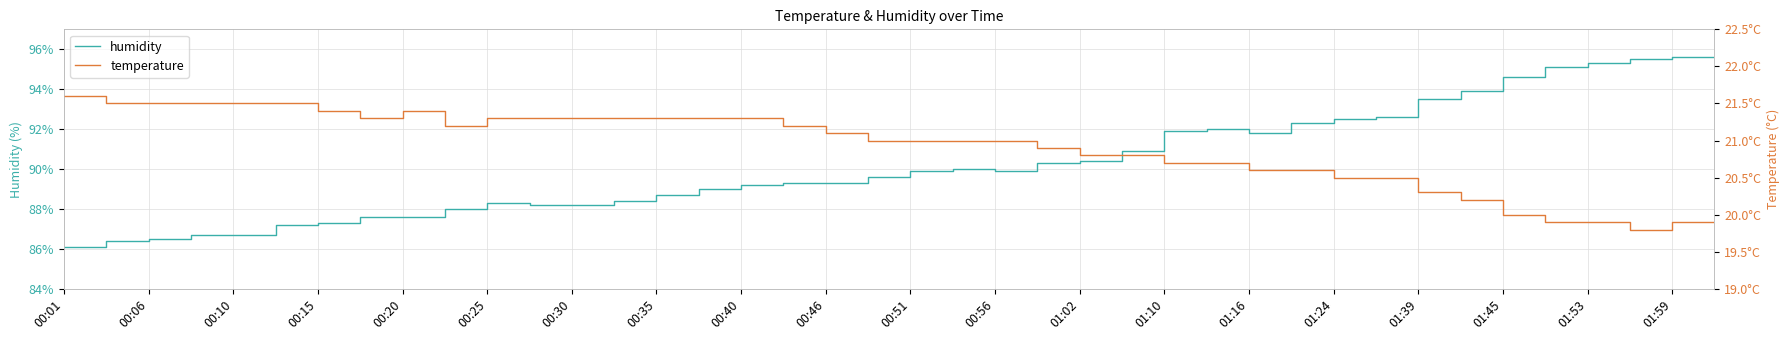

The humidity series shows 41.0 at 00:15. True or false?

False